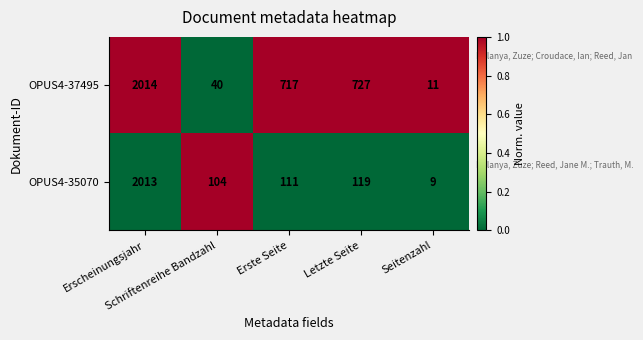

What is the sum of all OPUS4-37495 values?

3509